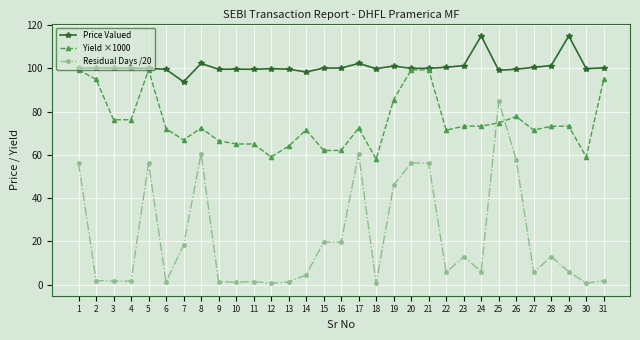

At which category does Yield ×1000 reach its first local peak?

5